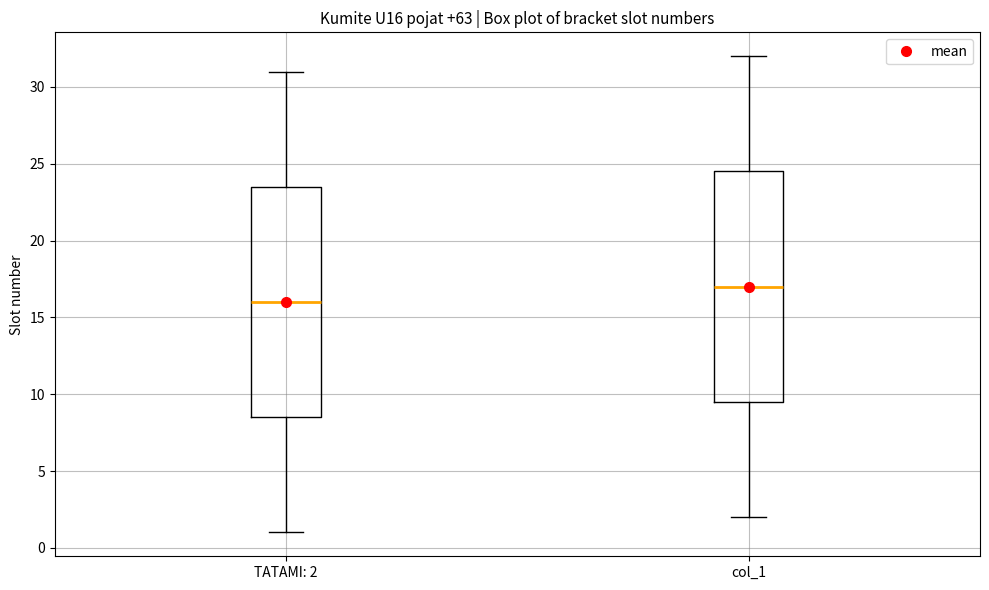

Which box has the lowest median line?

TATAMI: 2